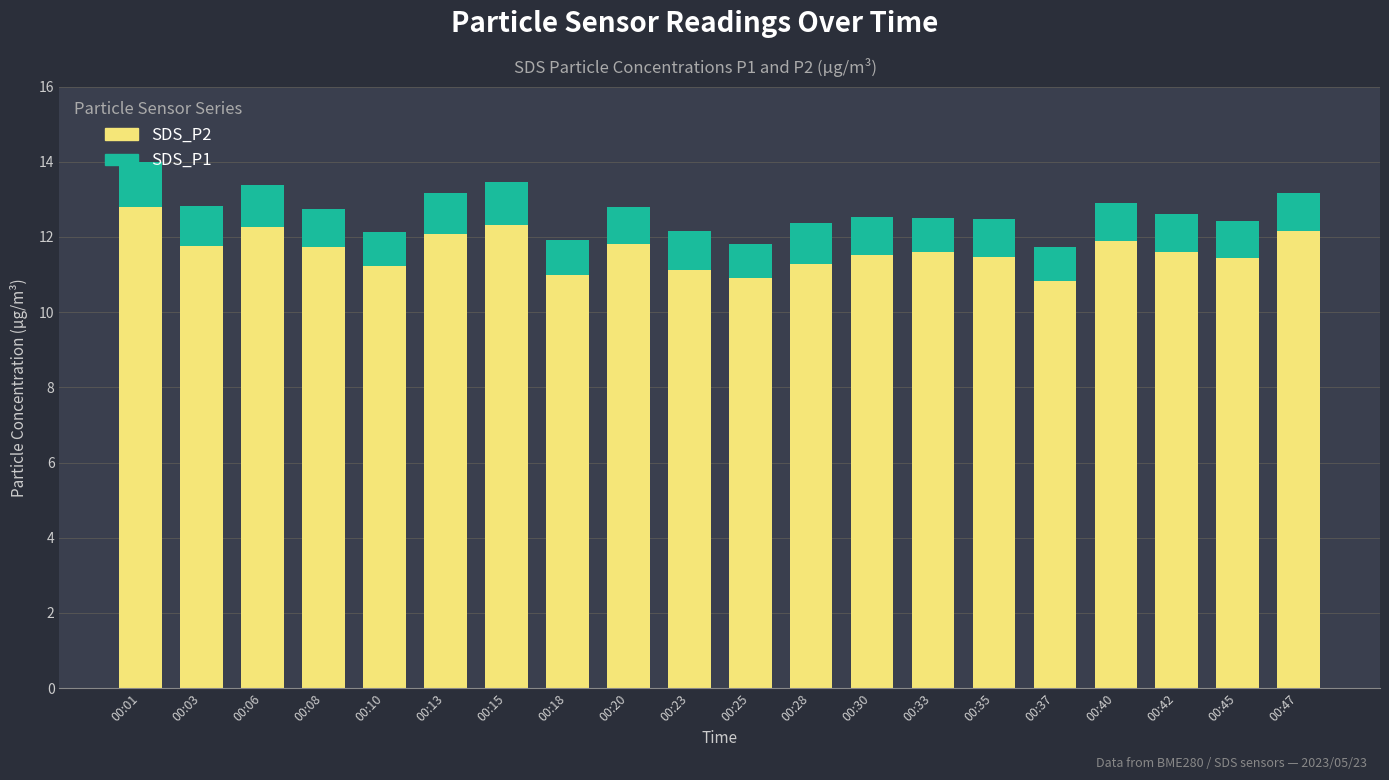

How many bars are there in total?

20